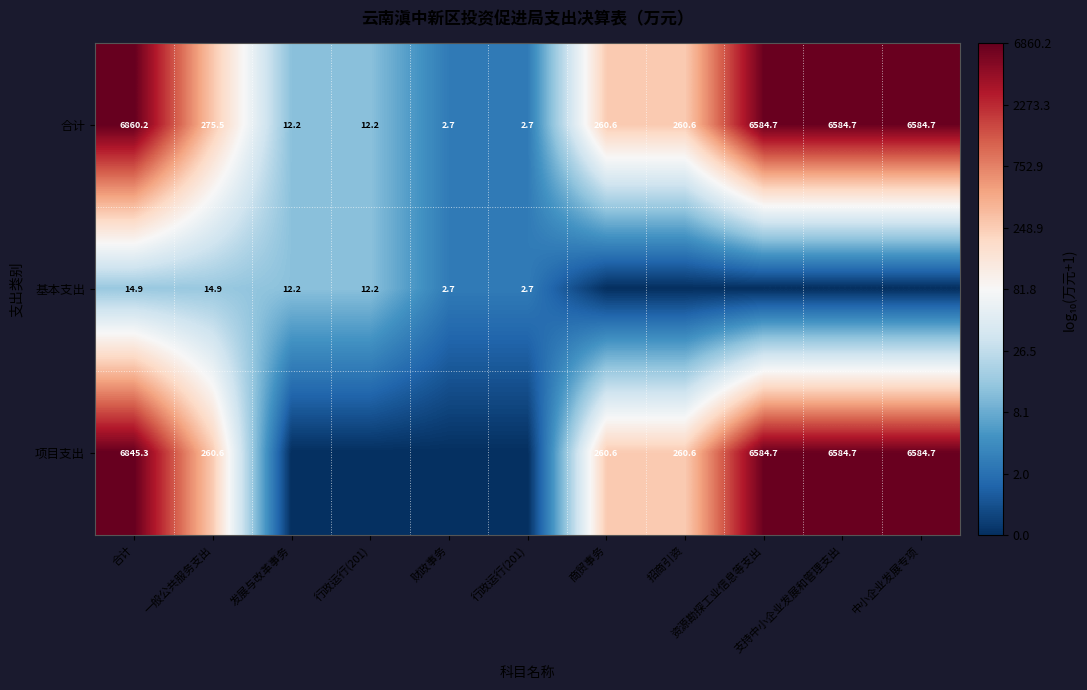

Rank the categories by 合计 value from lowest to highest.

财政事务, 行政运行(201), 发展与改革事务, 行政运行(201), 商贸事务, 招商引资, 一般公共服务支出, 资源勘探工业信息等支出, 支持中小企业发展和管理支出, 中小企业发展专项, 合计